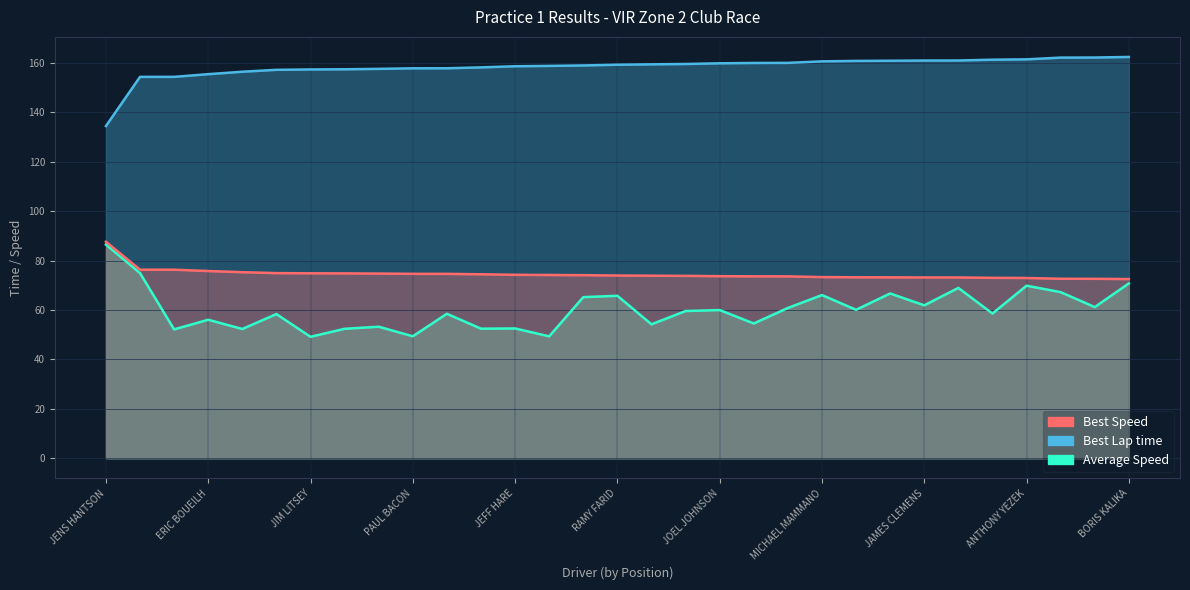

What are all the series names shown in the legend?

Best Lap time, Best Speed, Average Speed